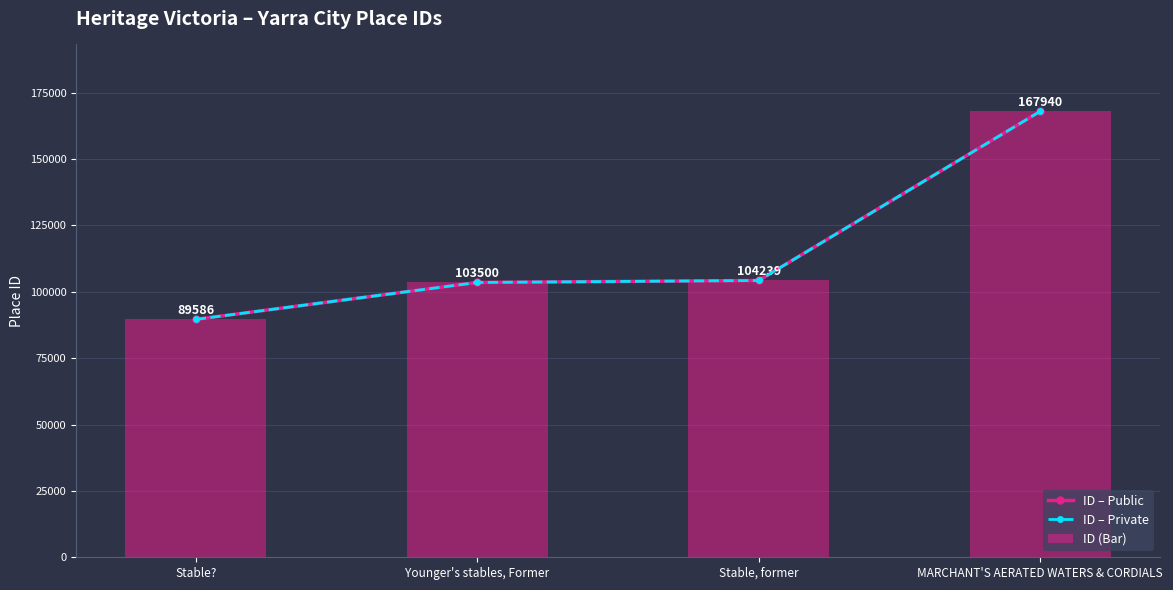

The value of ID (Bar) at Stable? is 157571. True or false?

False